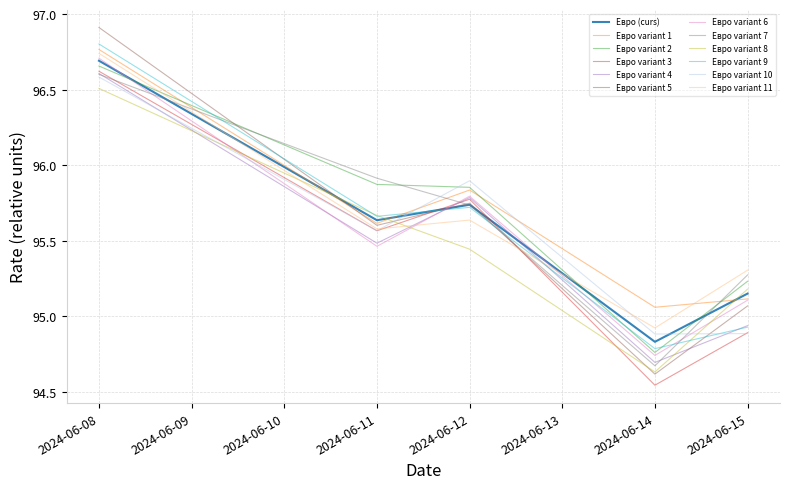

List the labels in order of Евро variant 9 value, largest first.

2024-06-08, 2024-06-12, 2024-06-11, 2024-06-15, 2024-06-14